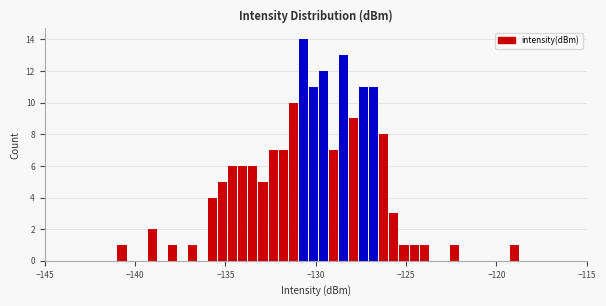

Around what value on the x-axis is the tallest bar? Give the approximate position of its centre, as read against the axis.

-130.5